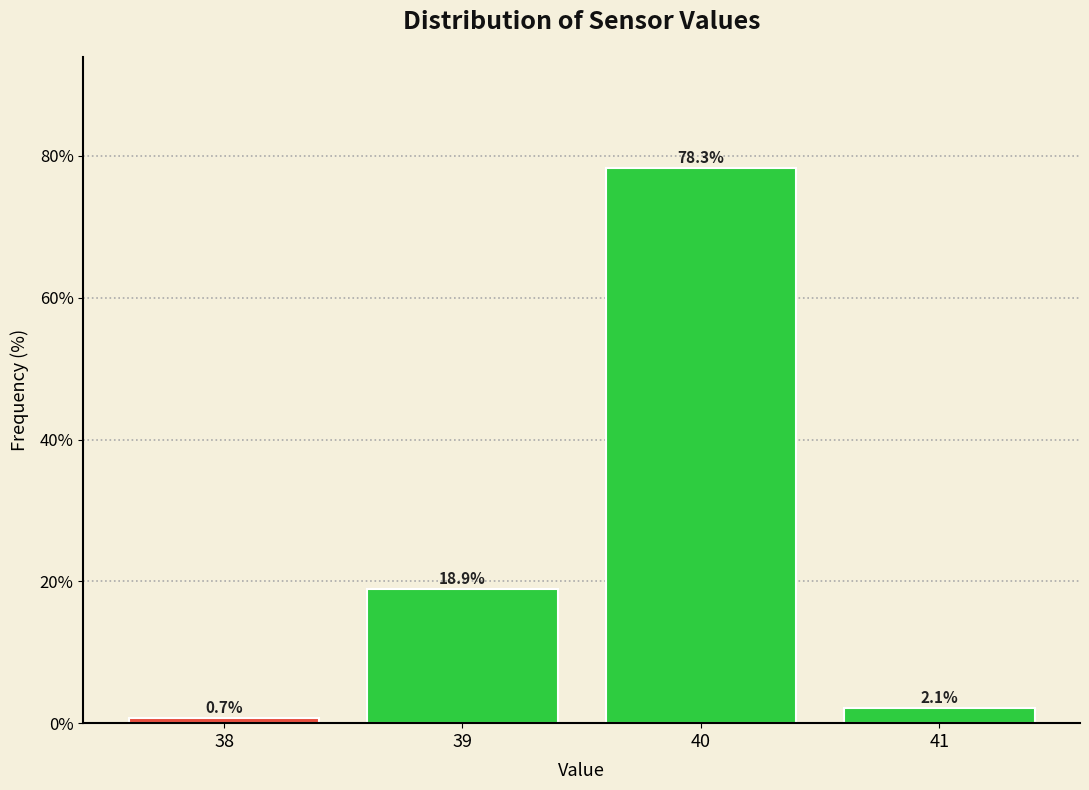

Reading left to right, transcribe all the data shown in this chart.

0.7	18.9	78.3	2.1